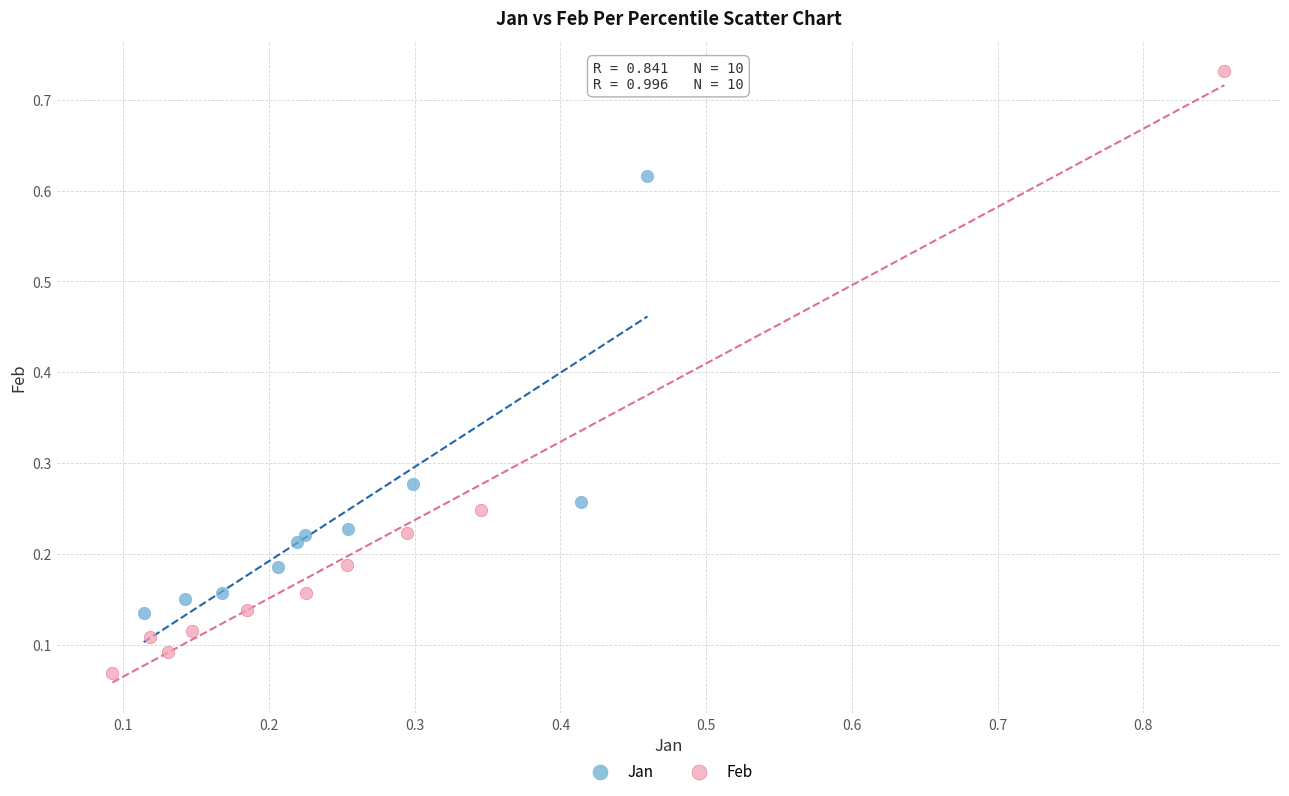

Which series has the widest spread of Y values?

Feb